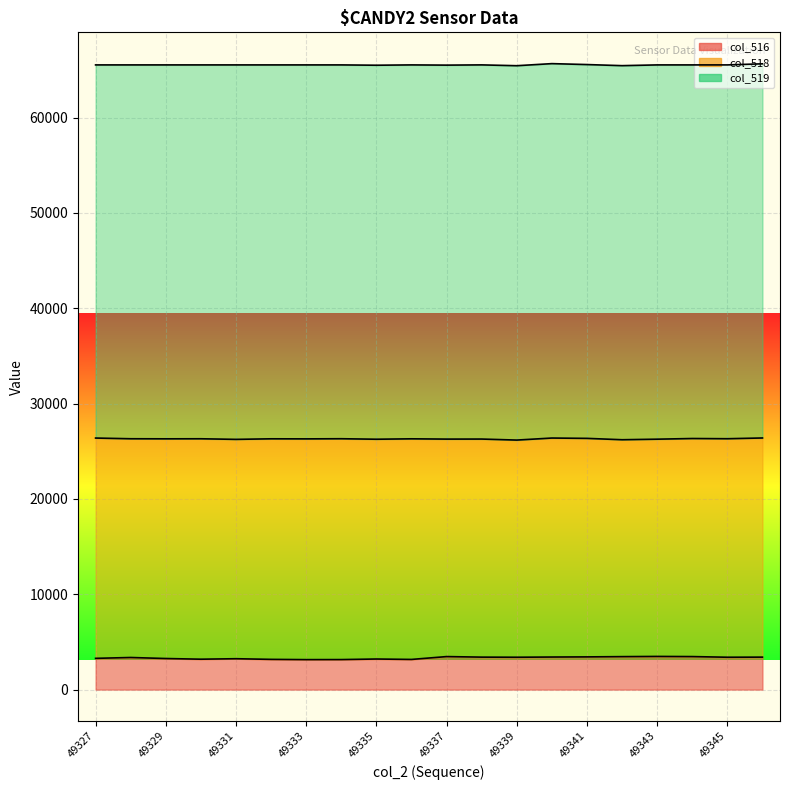

What is the value of the col_519 point at the 14th from the left?

39279